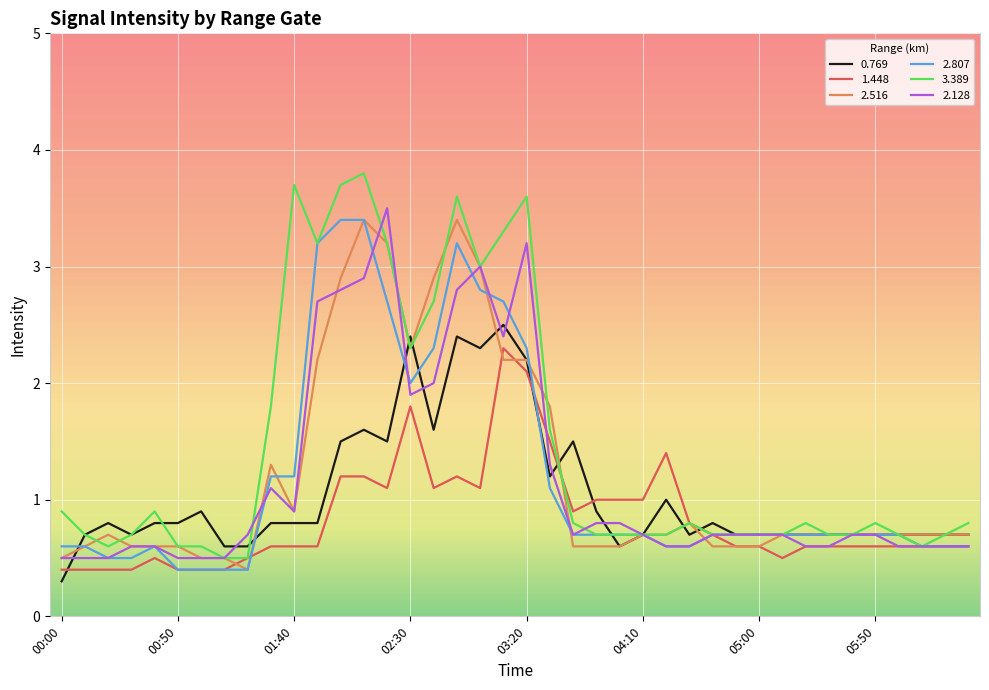

What is the highest value of the 2.807 series?

3.4